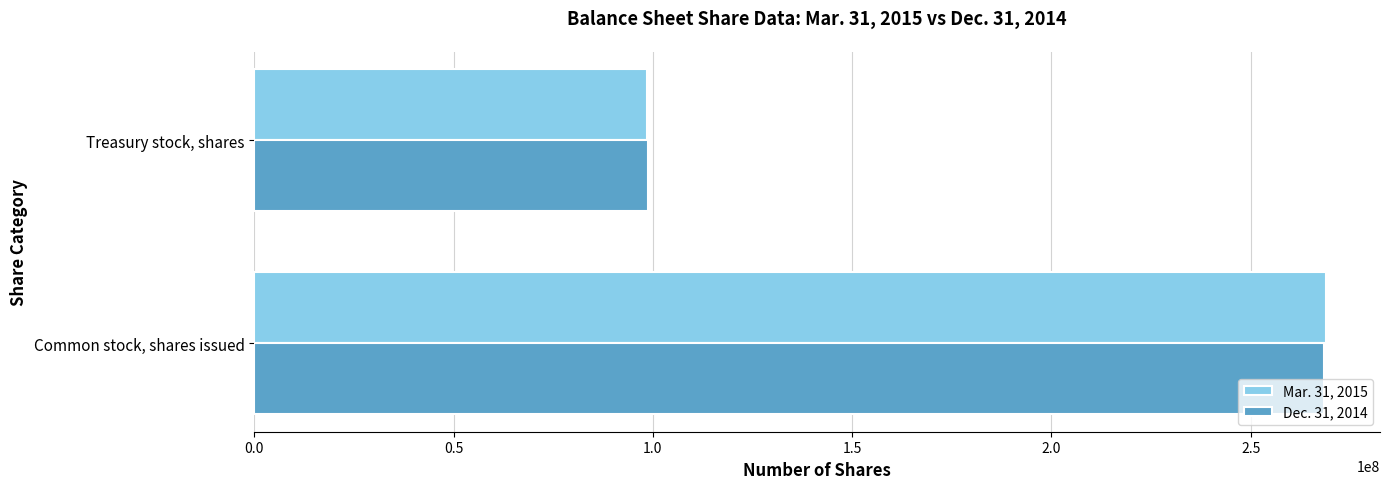

What is the minimum value for Mar. 31, 2015?

98600000